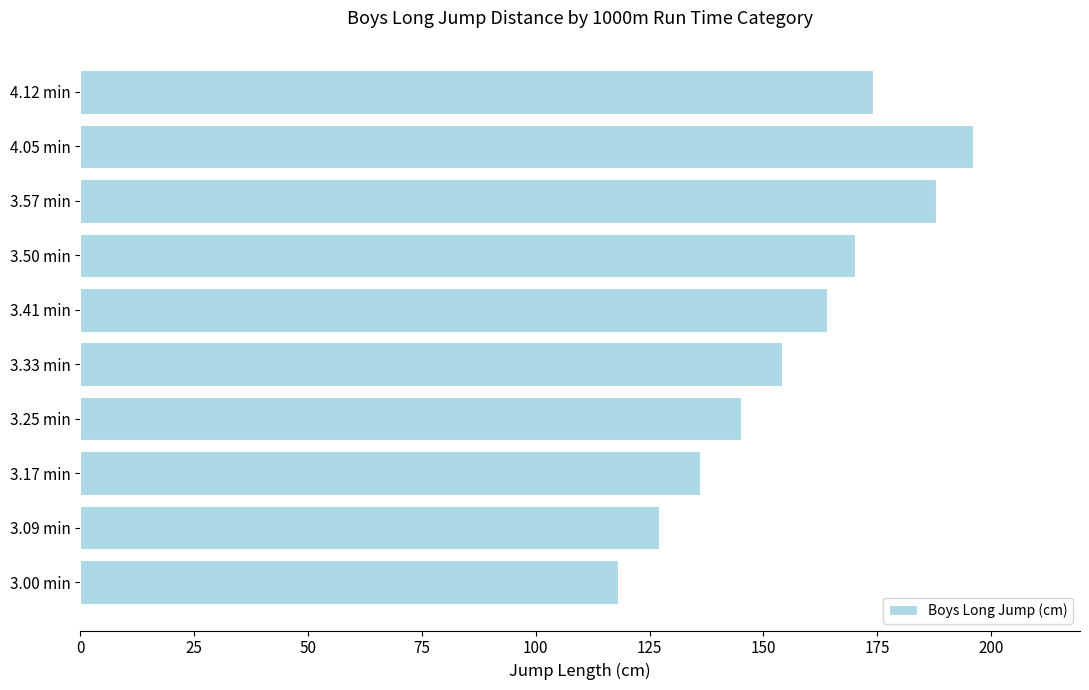

Which category has the lowest value across all series?

3.00 min